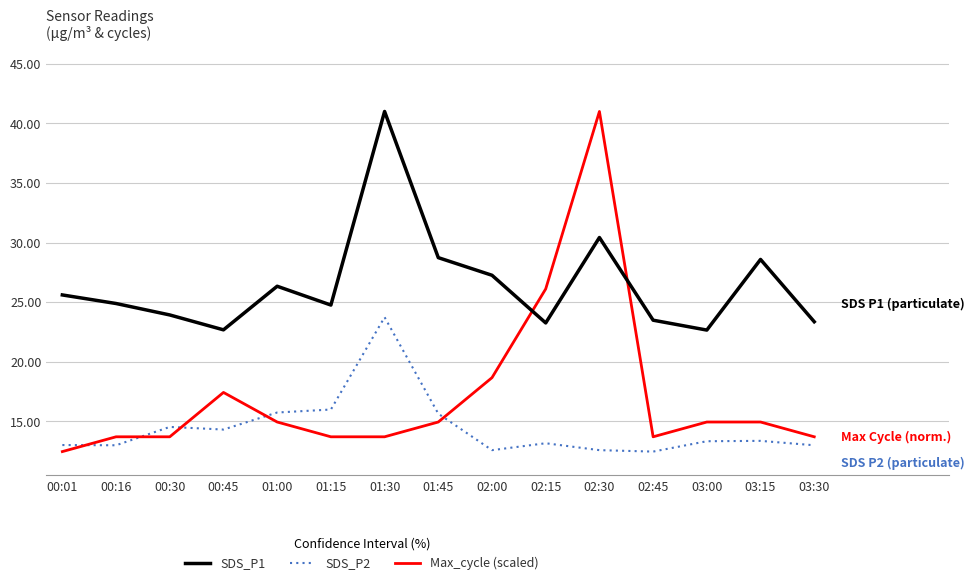

Which series has the largest total across all categories?

SDS_P1